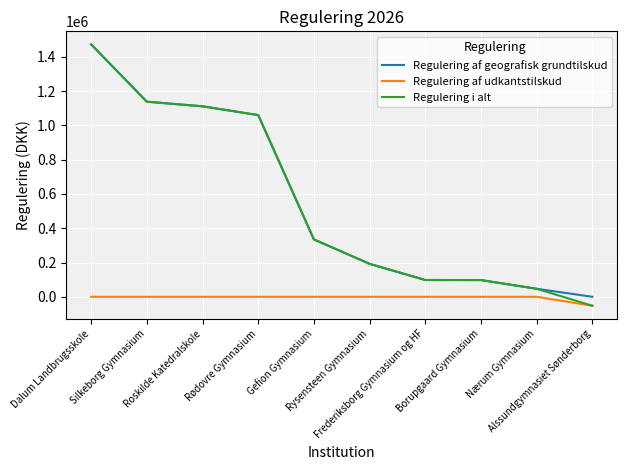

What is the lowest value of the Regulering af udkantstilskud series?

-52238.5